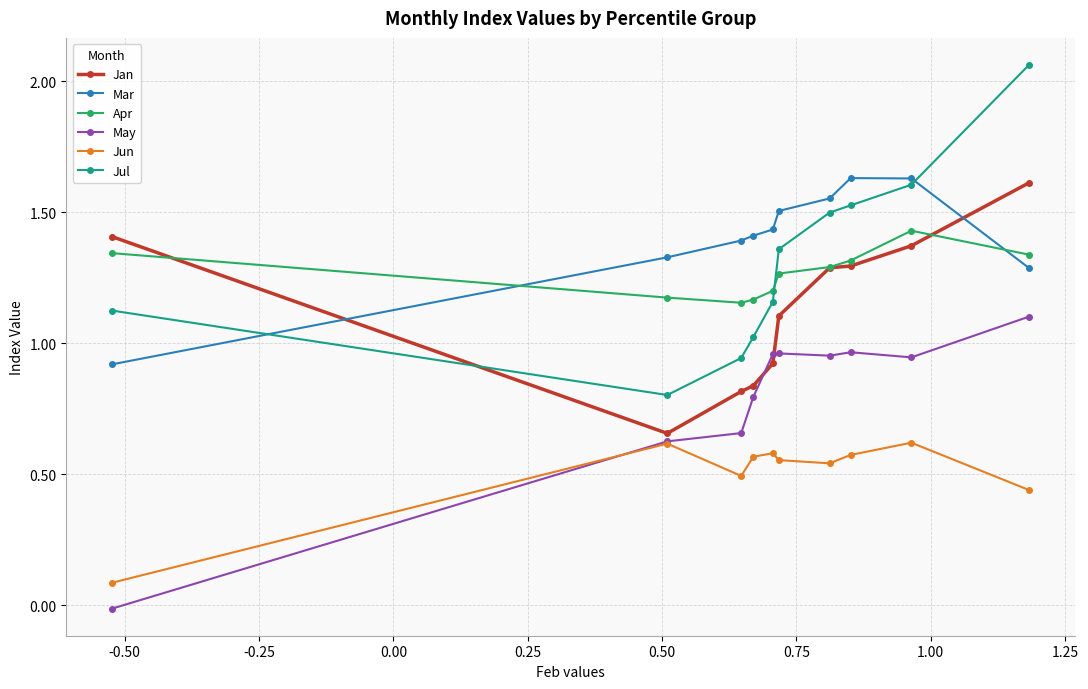

Which series has the widest spread of values?

Jul